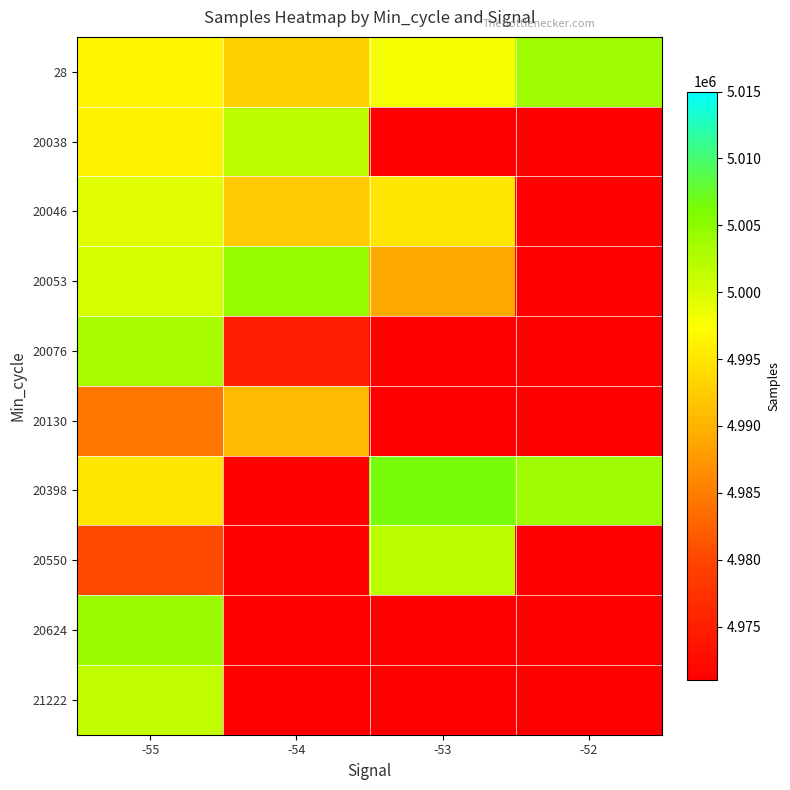

At how many categories does at least one series exceed 4992824?

4